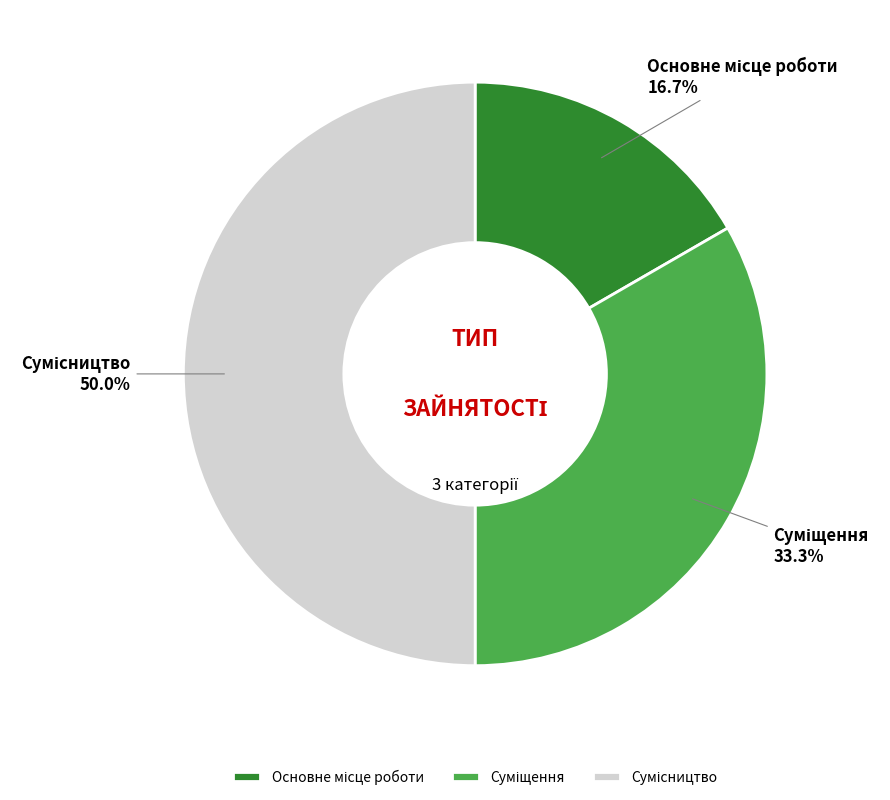

What is the change in value from Основне місце роботи to Сумісництво?

+2